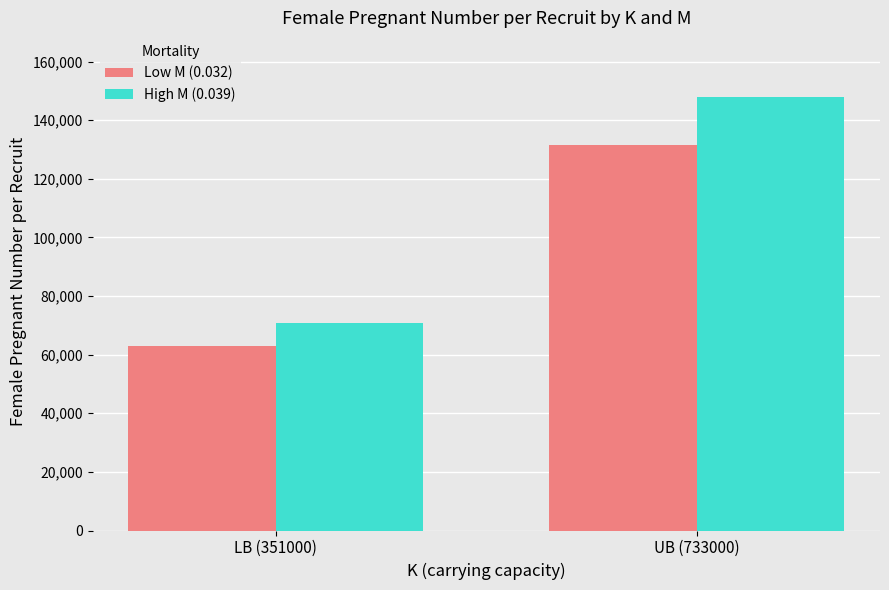

How many series are shown in this chart?

2